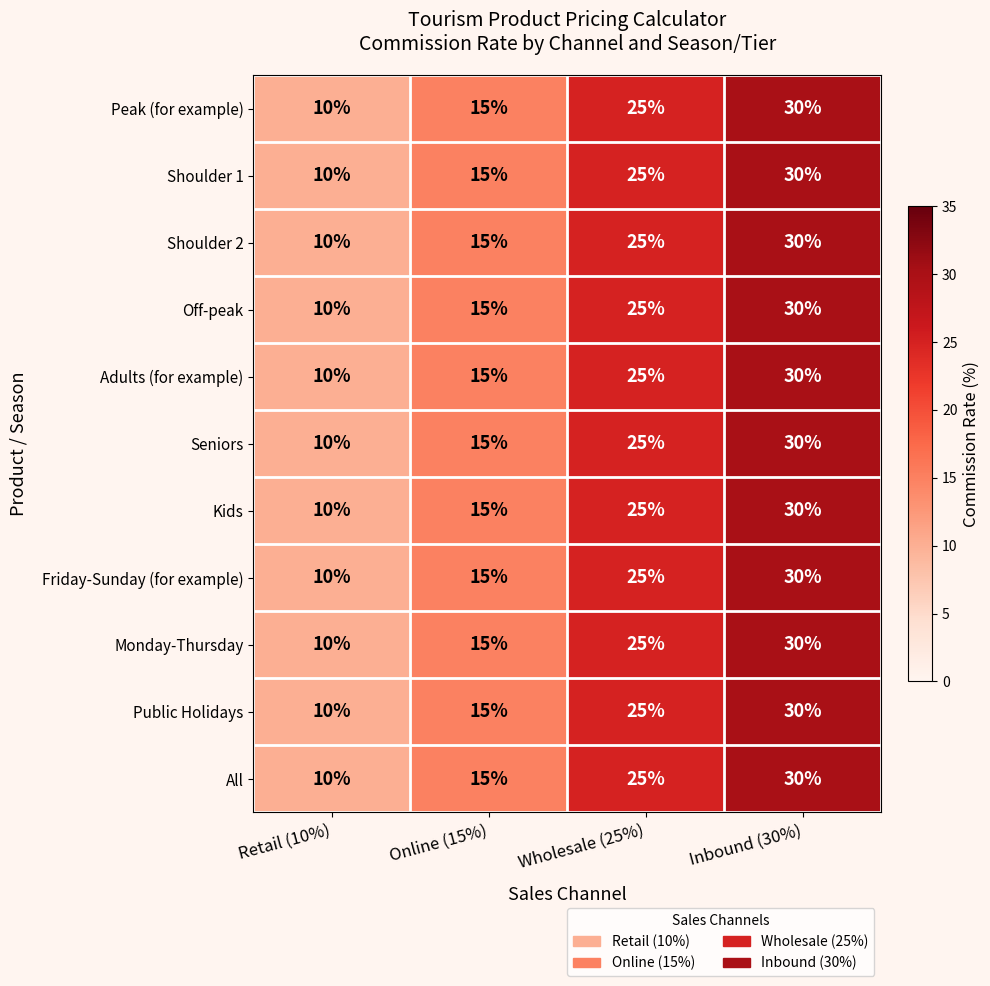

What is the difference between the second highest and second lowest values in the Shoulder 2 series?

10